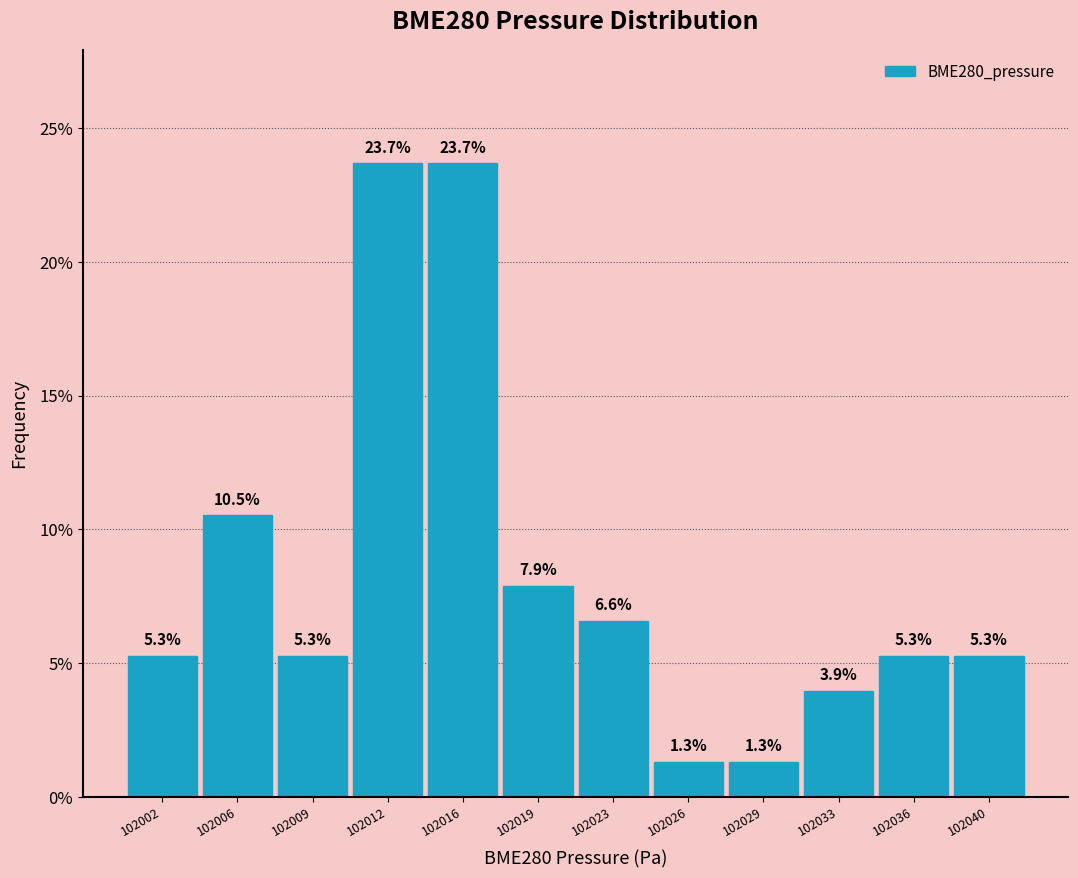

Reading right to left, transcribe all the data shown in this chart.

102040=5.3	102036=5.3	102033=3.9	102029=1.3	102026=1.3	102023=6.6	102019=7.9	102016=23.7	102012=23.7	102009=5.3	102006=10.5	102002=5.3